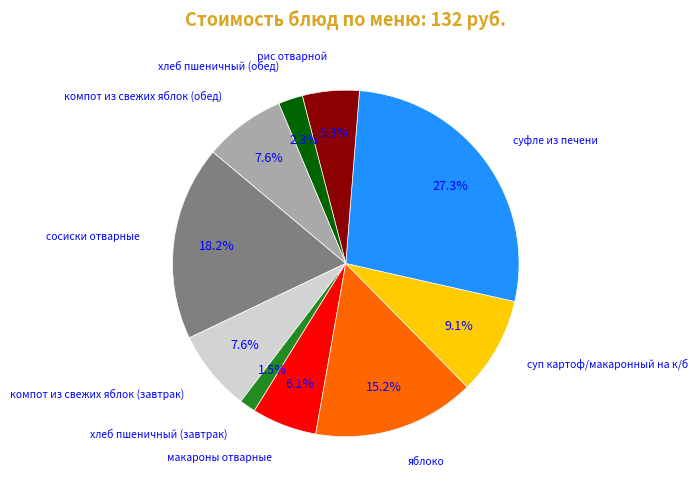

Is there any slice that represents more than half of the pie?

No